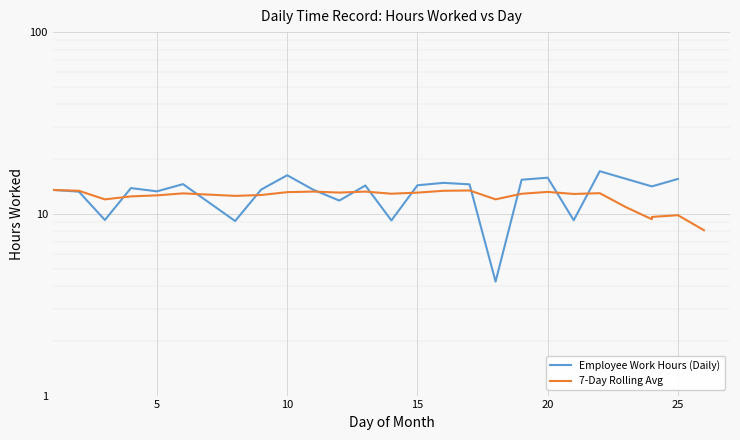

Is it true that the value at 21 is 19.8?

False